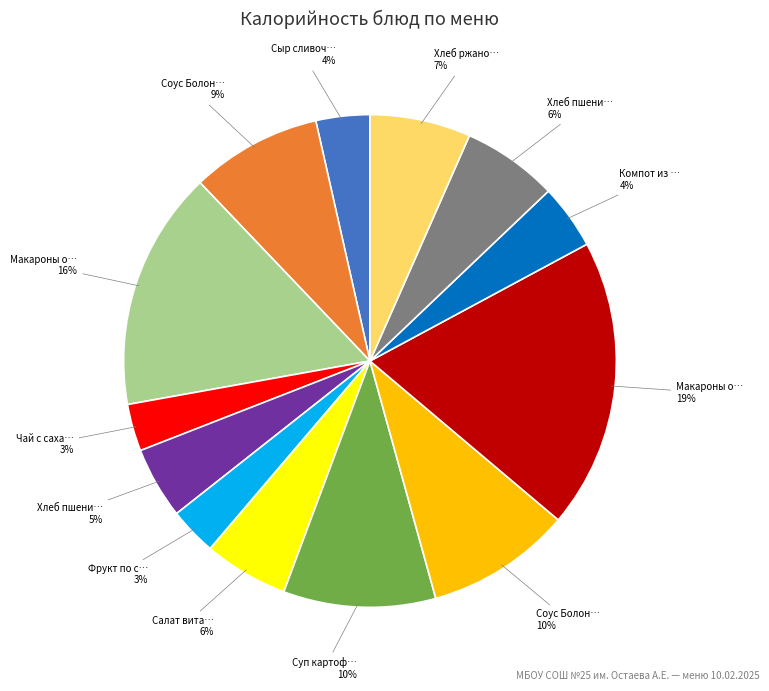

To the nearest percent, what is the difference between the largest and smallest slice percentages?

16%